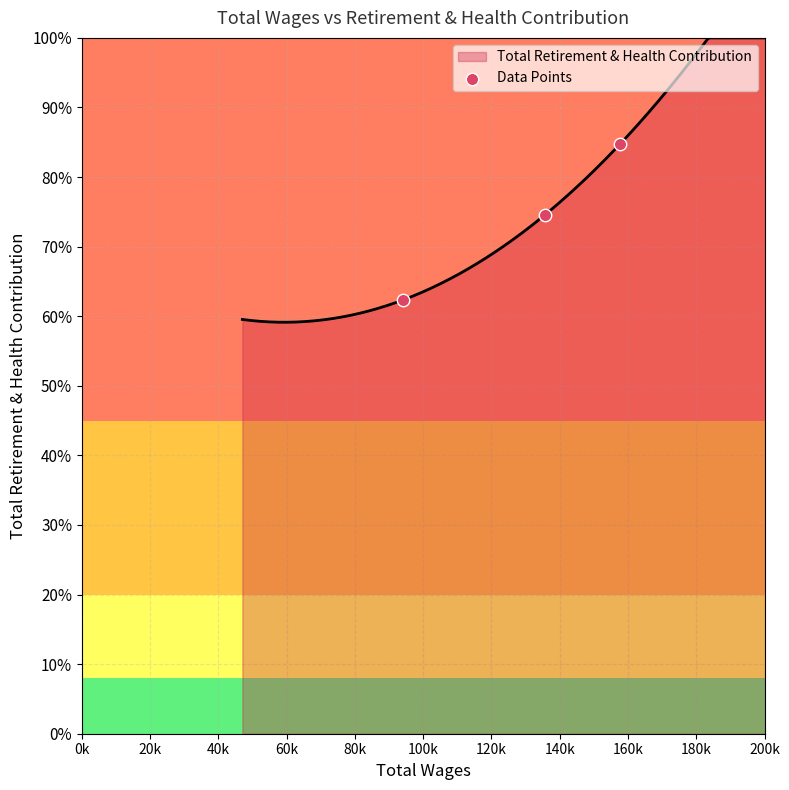

Between 0k and 40k, which is larger?

40k